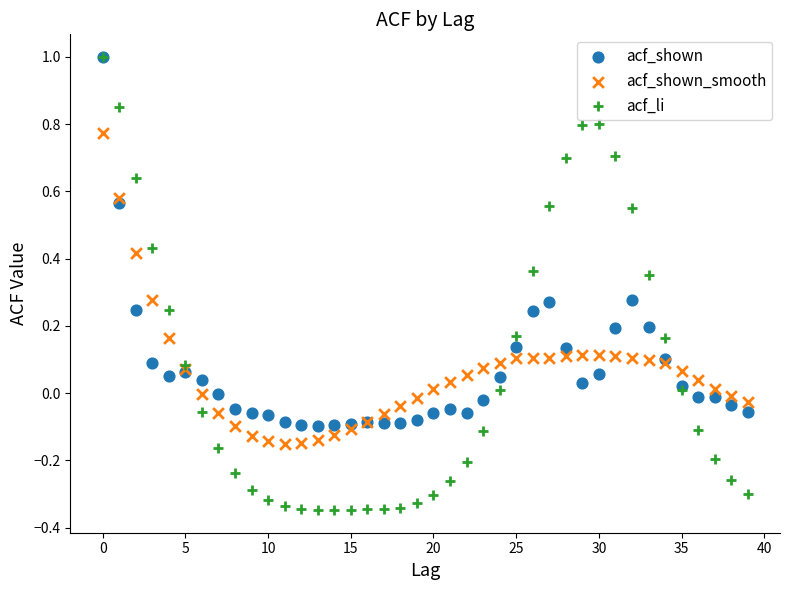

Which series contains the lowest Y value?

acf_li